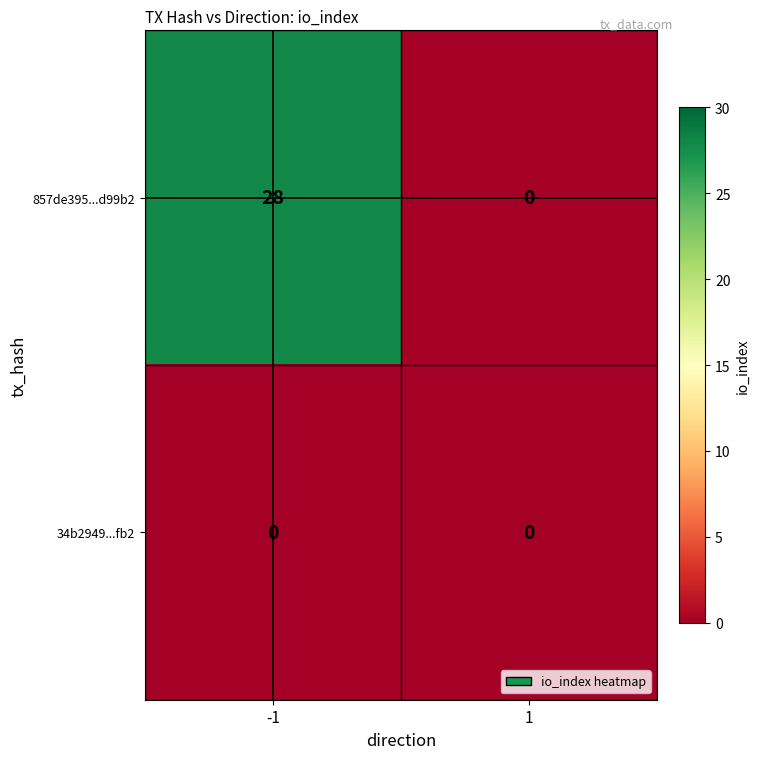

What is the average value of the 857de395...d99b2 series?

14